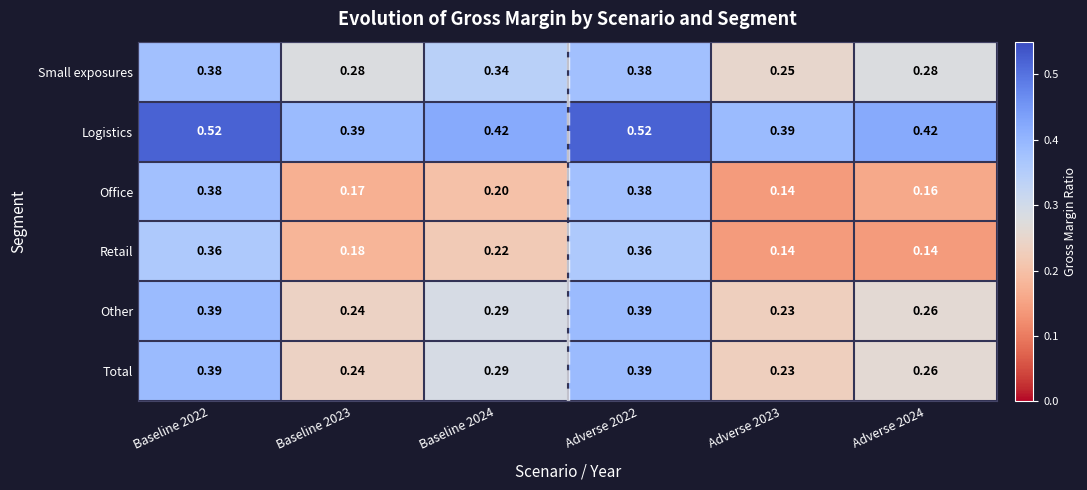

Between Baseline 2024 and Adverse 2024, which series saw the biggest shift?

Retail